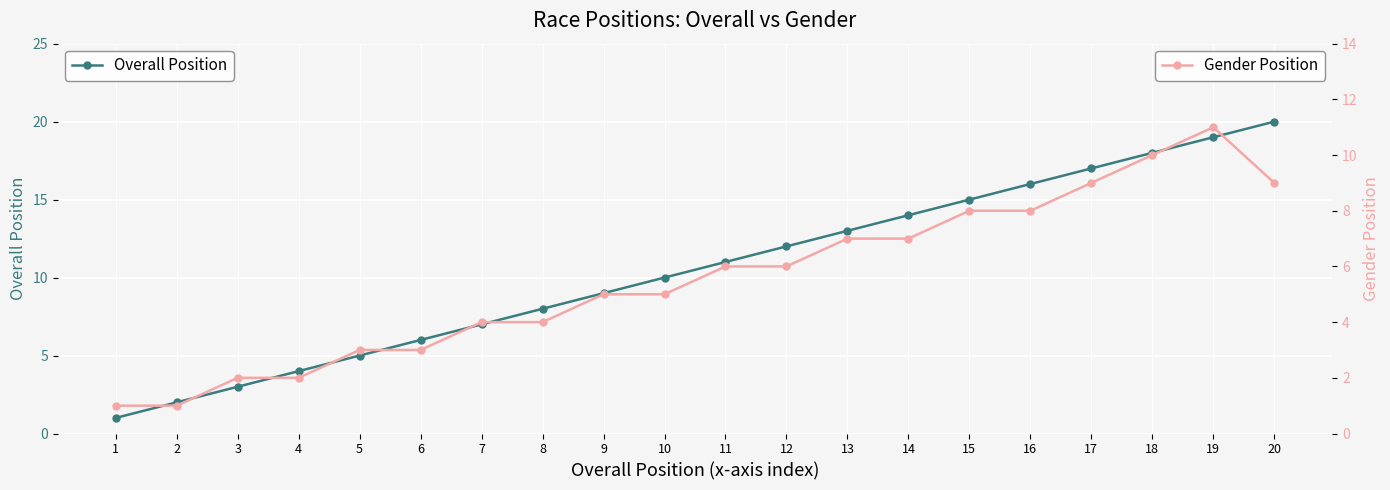

What is the total value across all series at 3?

5